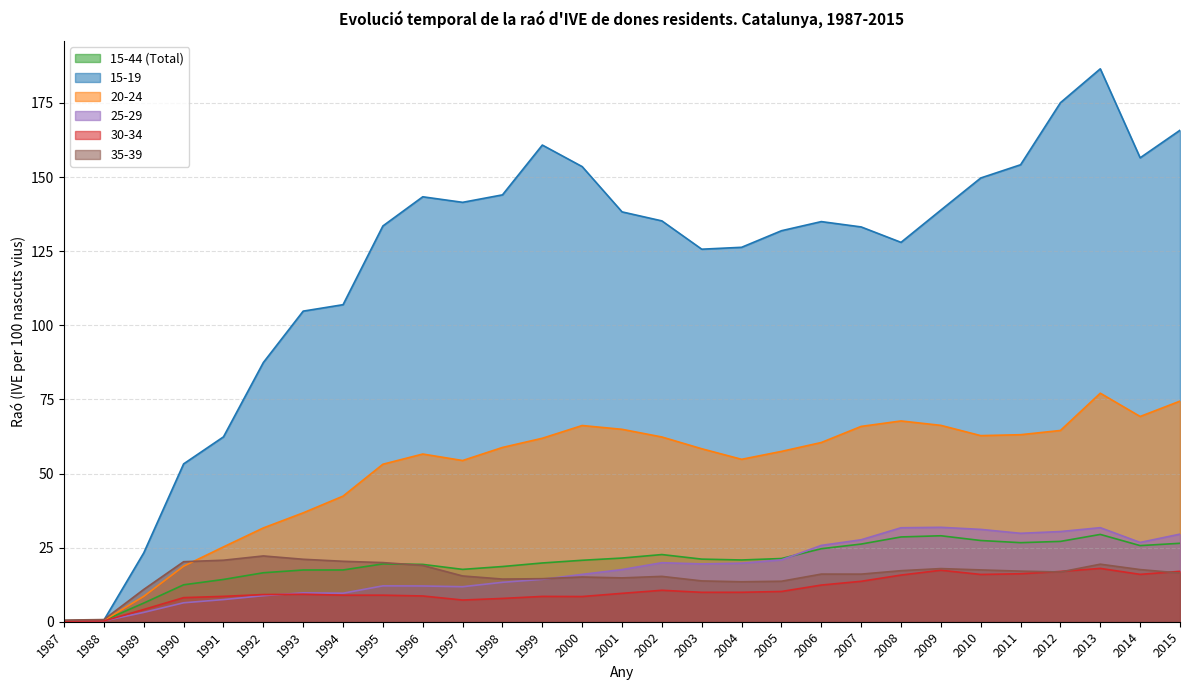

How many series are shown in this chart?

6